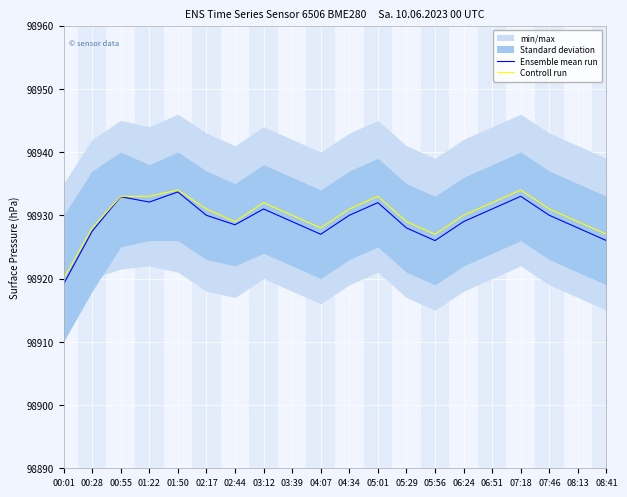

At how many categories does at least one series exceed 98927?

17